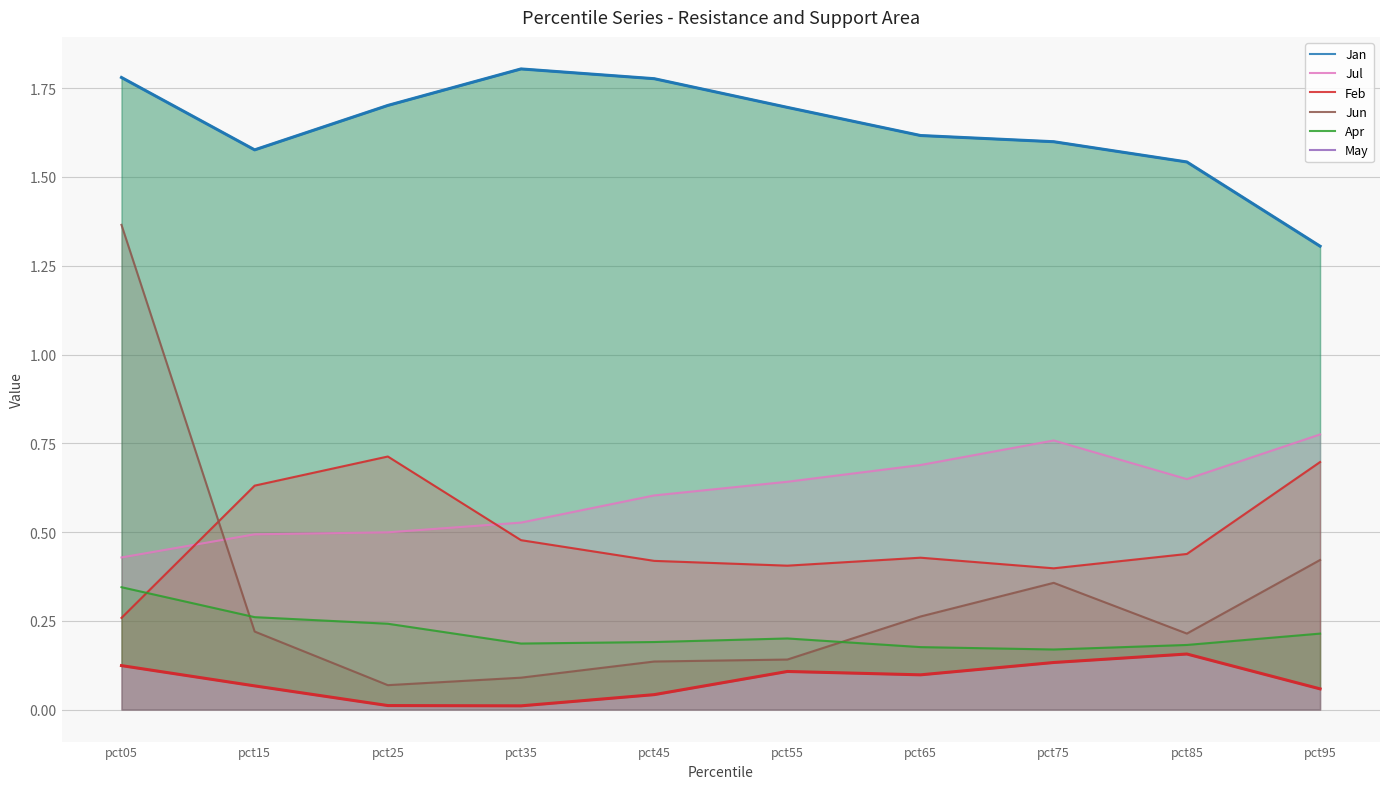

How many interior local peaks does the Jan series have?

1